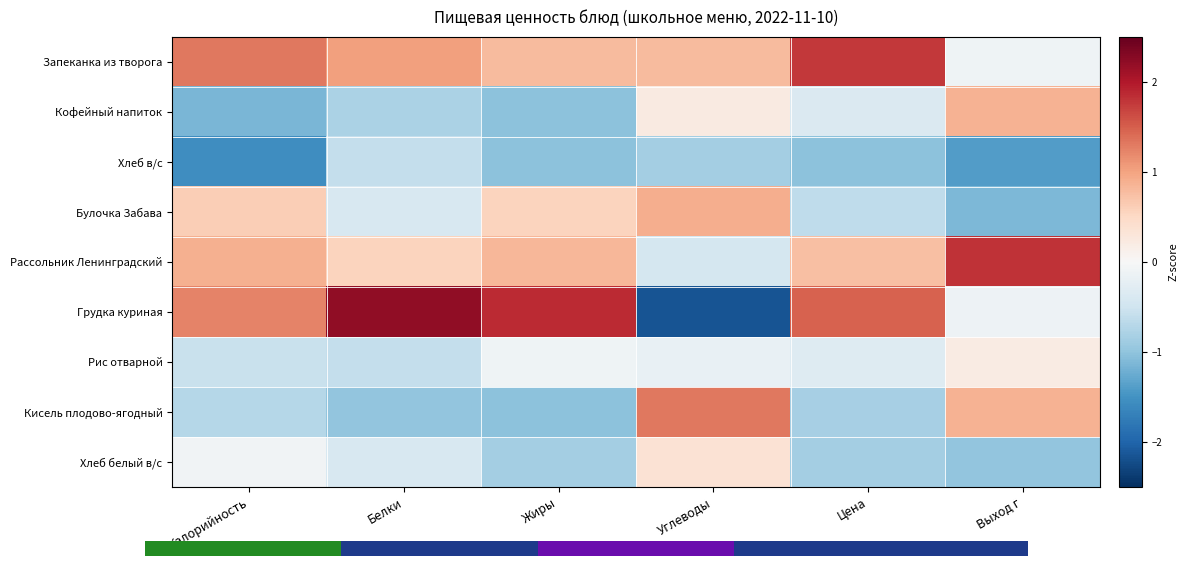

What is the average value of the Рассольник Ленинградский series?

0.7